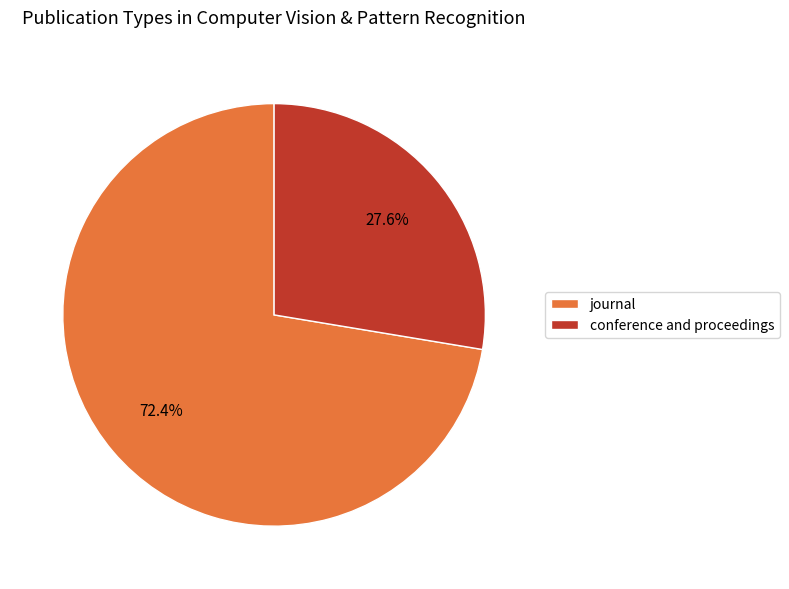

To the nearest percent, what is the combined percentage of conference and proceedings and journal?

100%